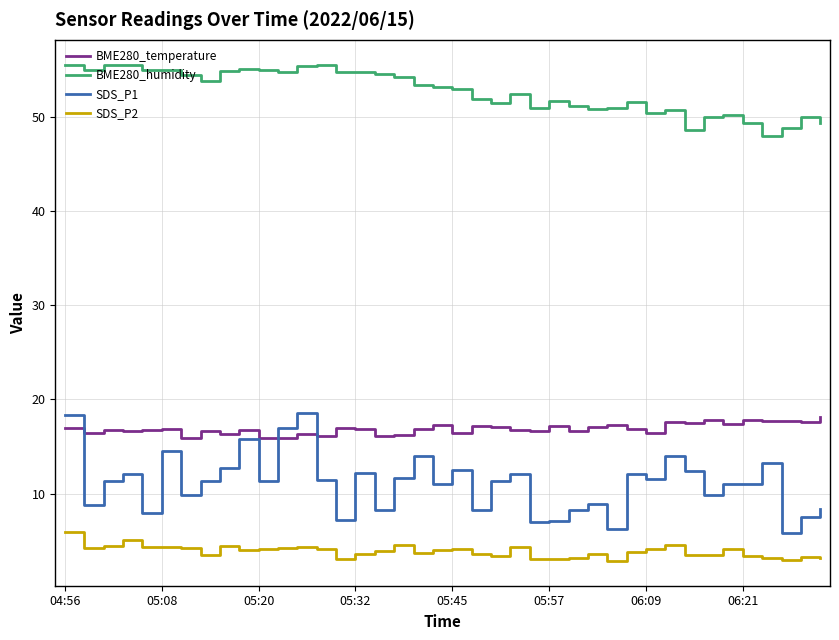

What are all the series names shown in the legend?

BME280_temperature, BME280_humidity, SDS_P1, SDS_P2